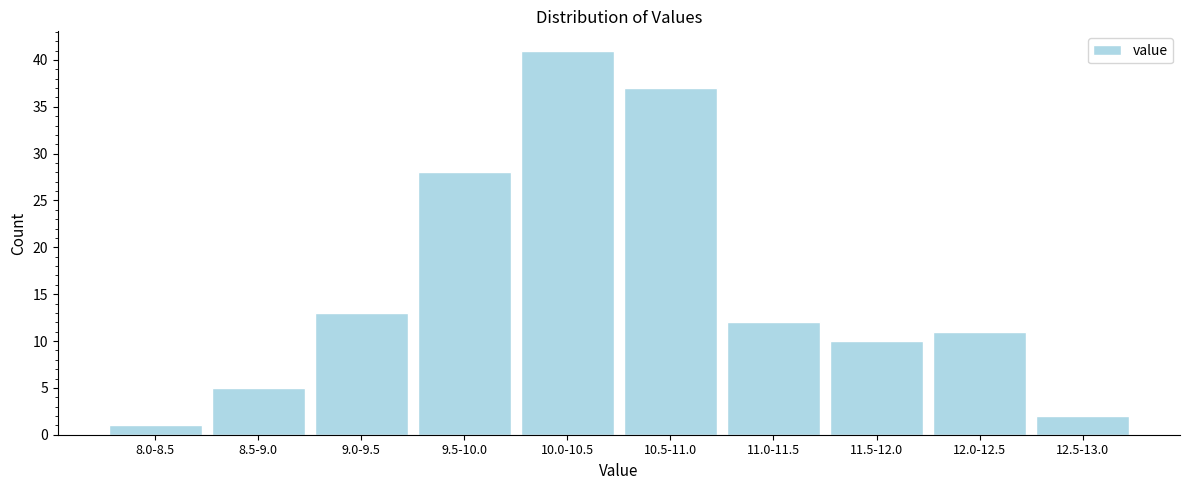

Reading left to right, transcribe all the data shown in this chart.

1	5	13	28	41	37	12	10	11	2